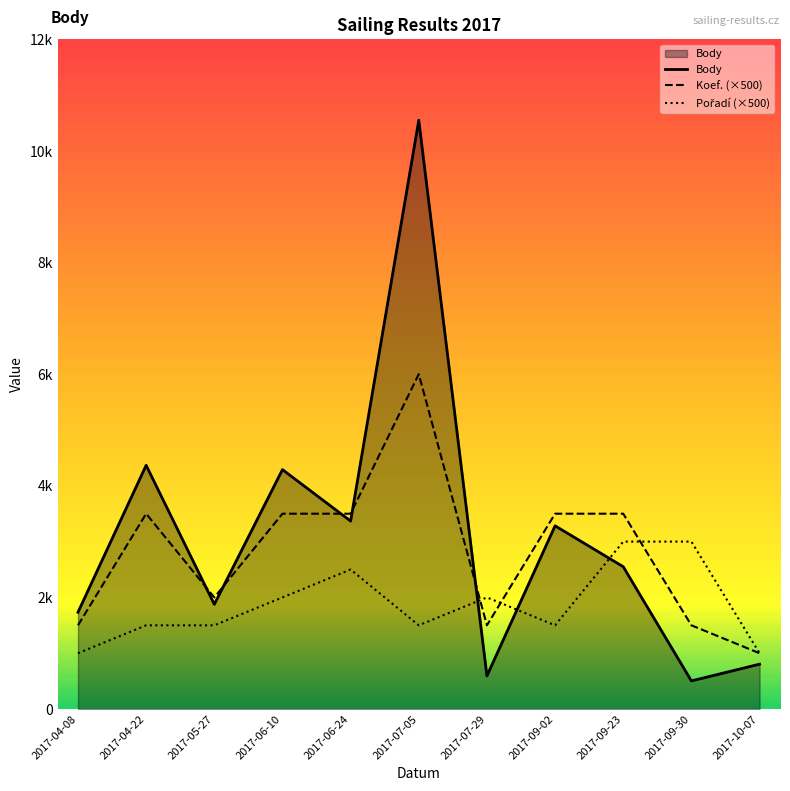

How many categories are shown in the chart?

11